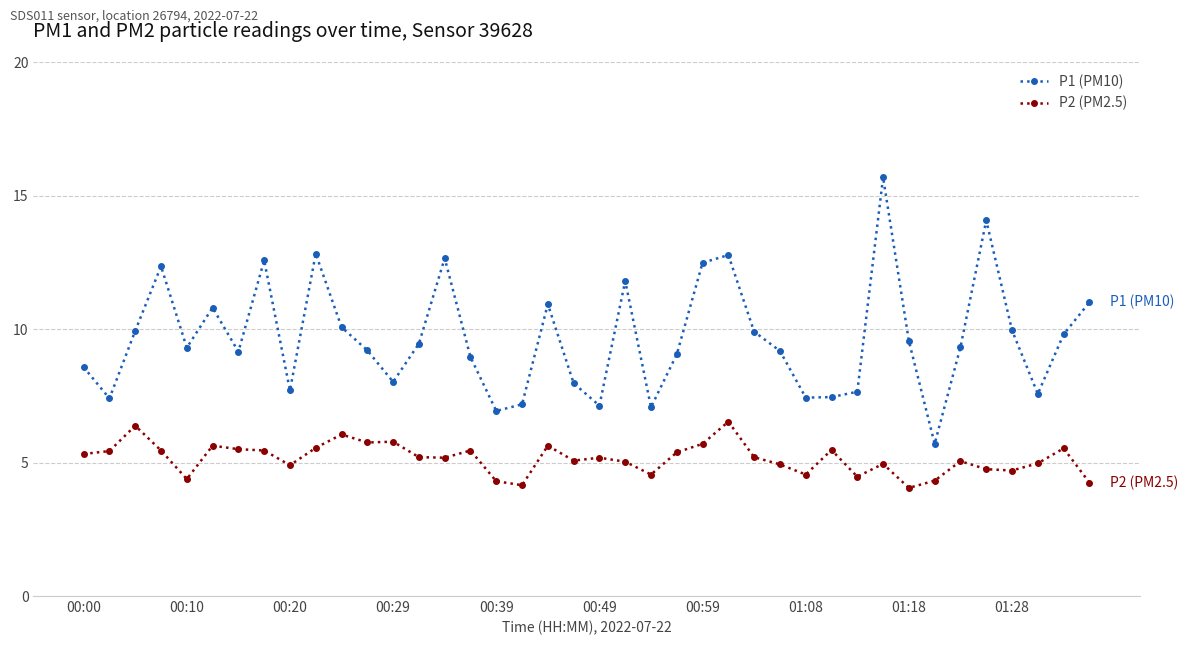

Which series has the widest spread of values?

P1 (PM10)